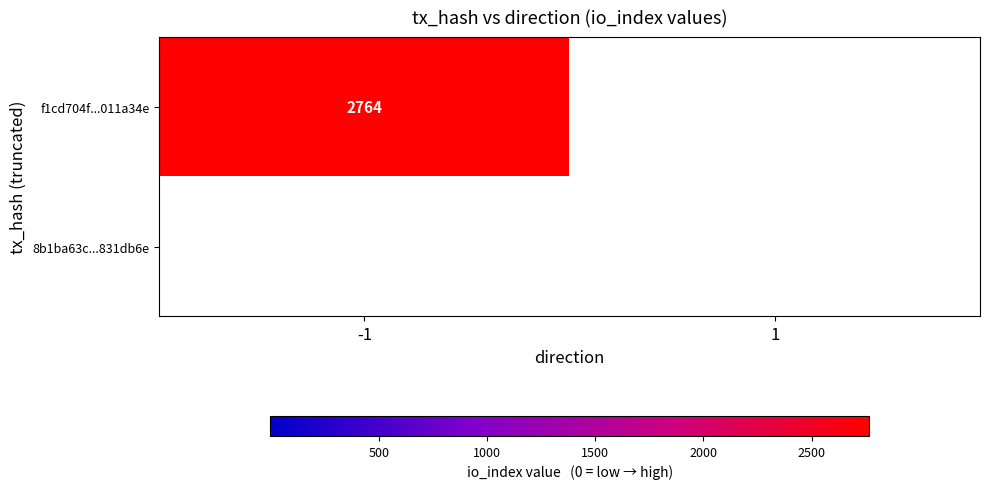

What is the maximum value shown in the chart?

2764